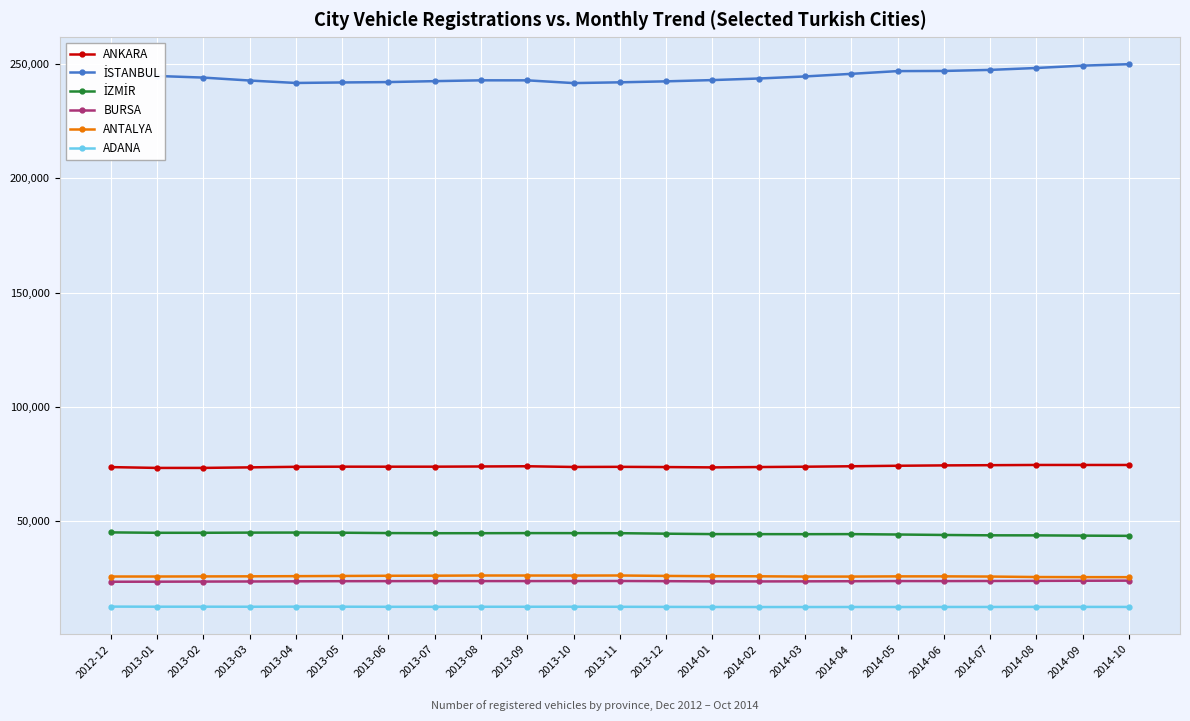

What is the value of the ADANA point at the 1st from the left?

12630